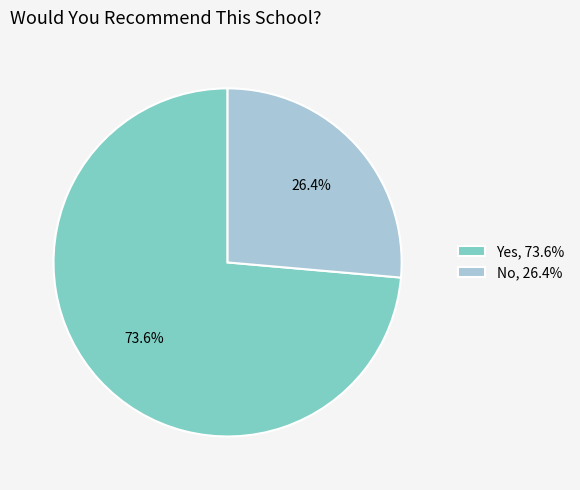

The Yes slice represents 60% of the pie. True or false?

False